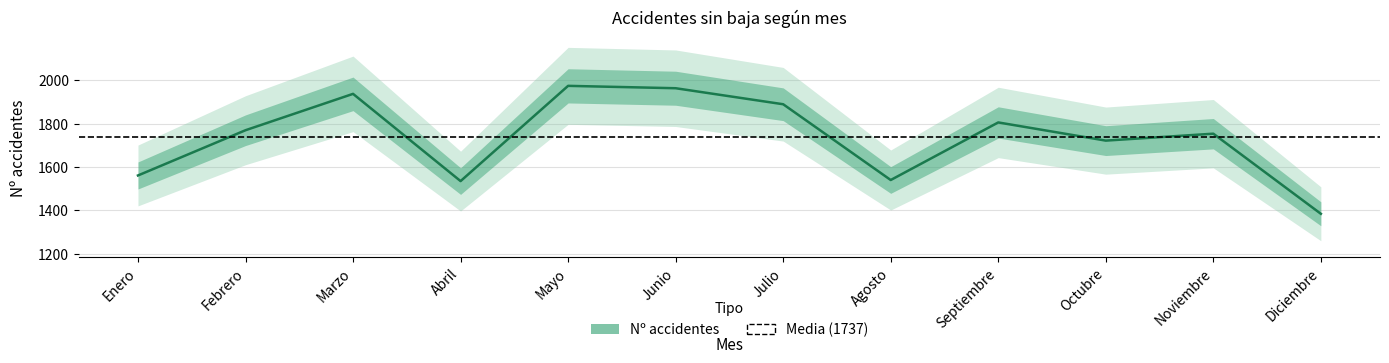

Count the number of data series in this chart.

1